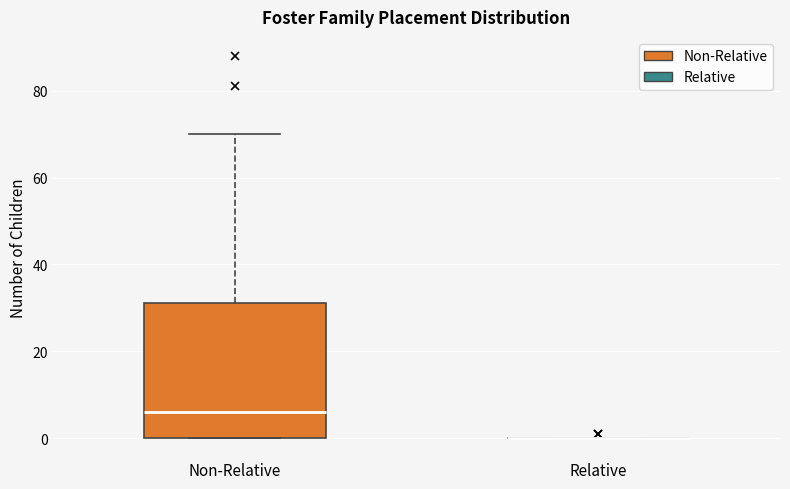

Where is the lower edge of the box for Non-Relative on the y-axis? The values are not printed on the chart, so give them approximately, as read against the axis.

0